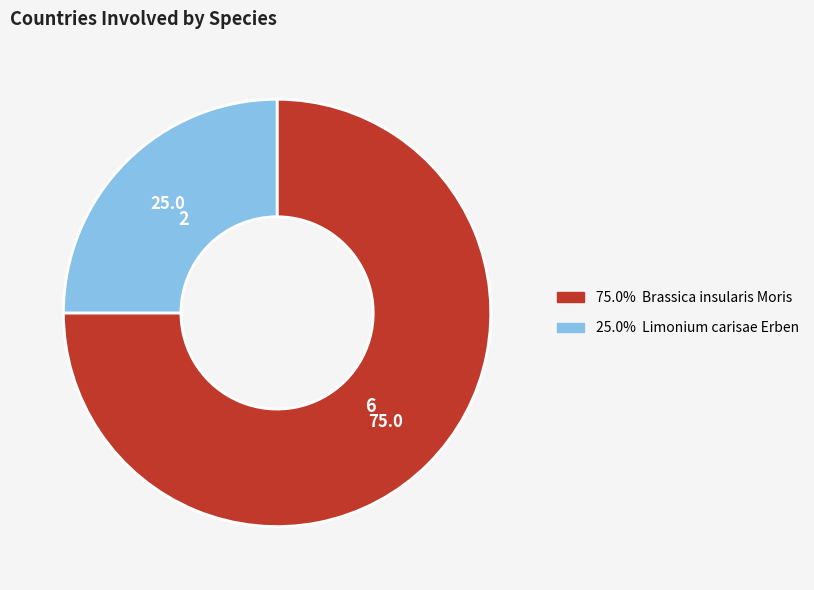

Does any single category account for the majority?

Yes